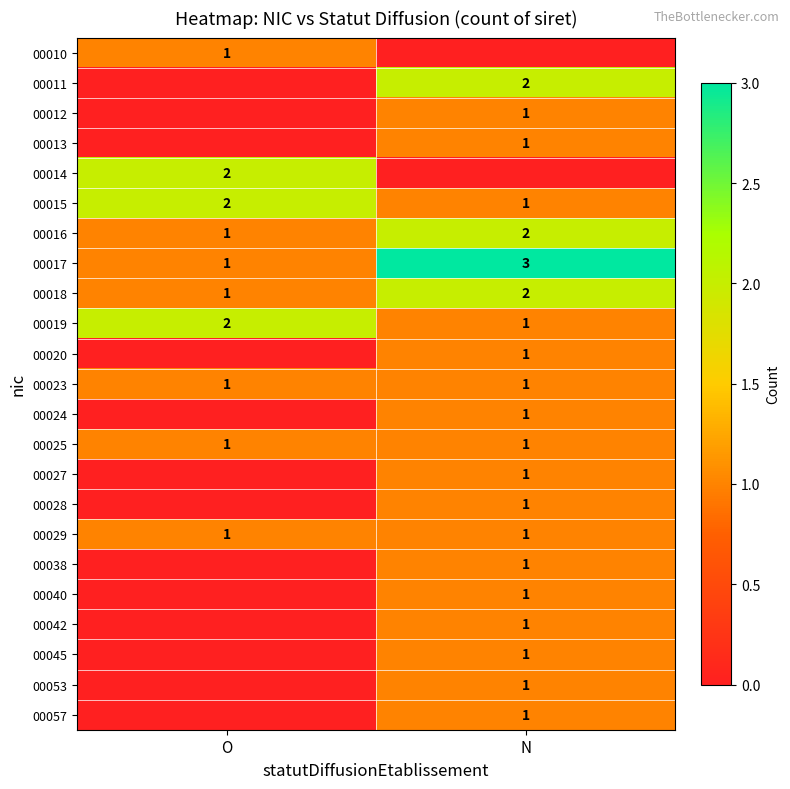

Where is 00015 nearest to the value 1?

N